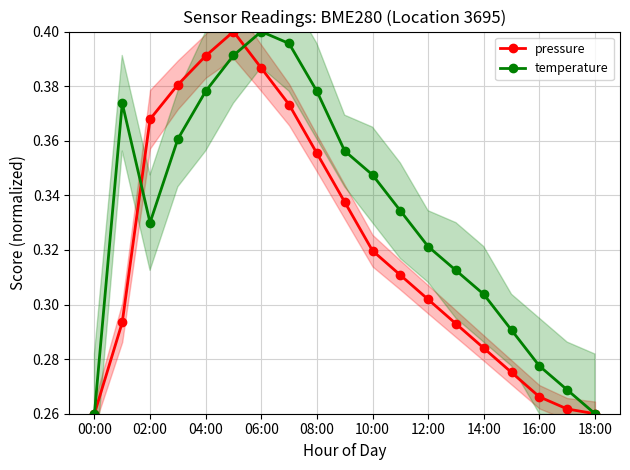

True or false: pressure has a value of 0.1 at 16:00.

False